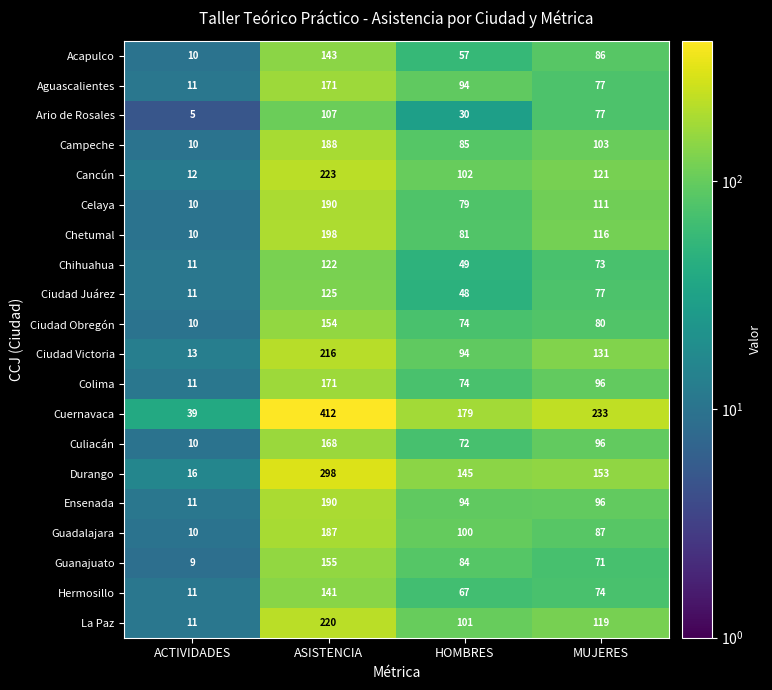

At which label does Colima first exceed 96?

ASISTENCIA